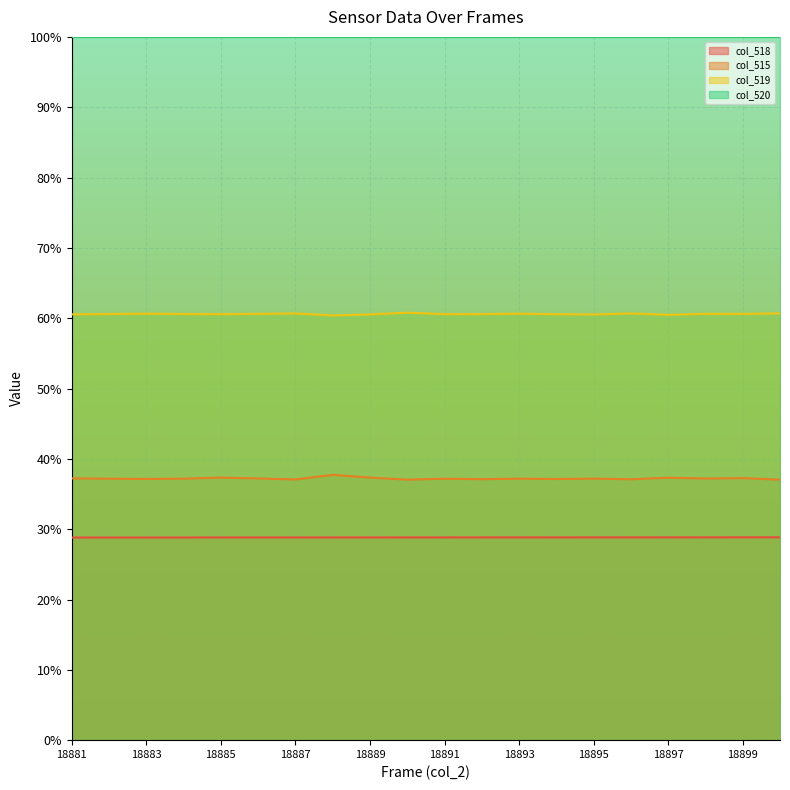

What is the value of the col_519 point at the 14th from the left?

60.6